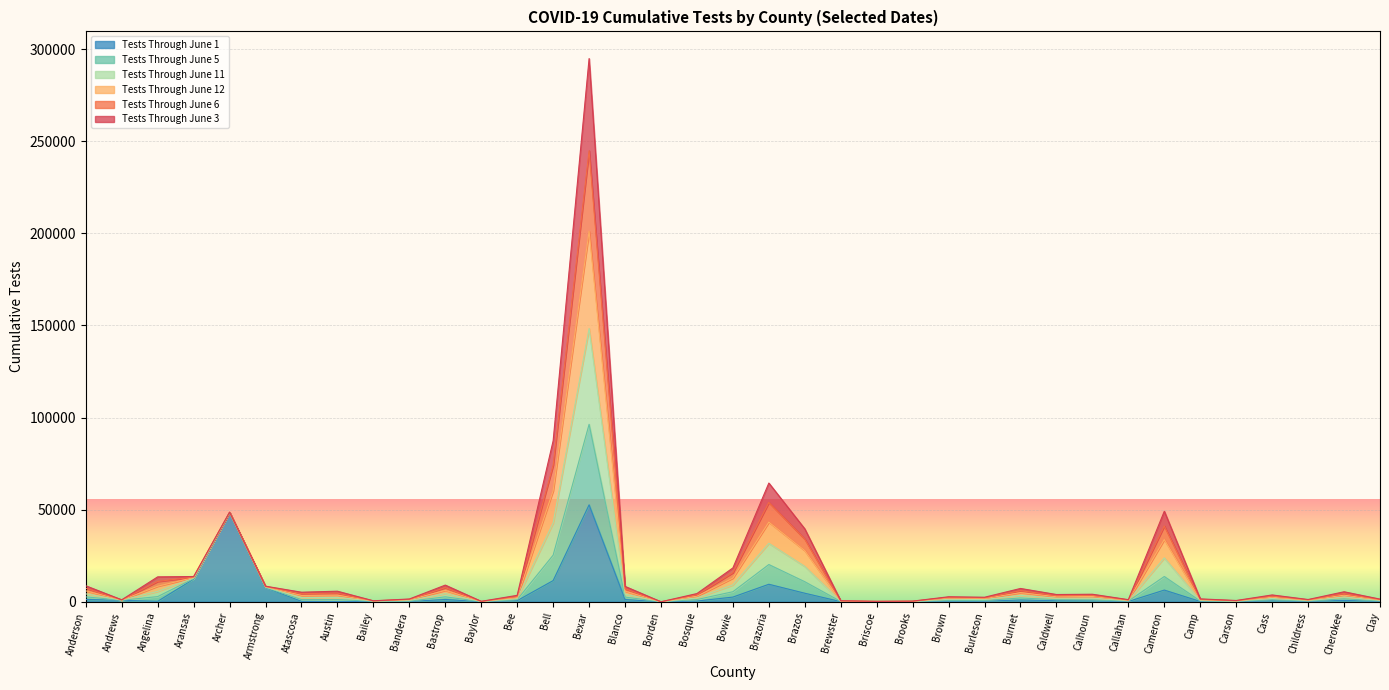

What are all the series names shown in the legend?

Tests Through June 1, Tests Through June 5, Tests Through June 11, Tests Through June 12, Tests Through June 6, Tests Through June 3